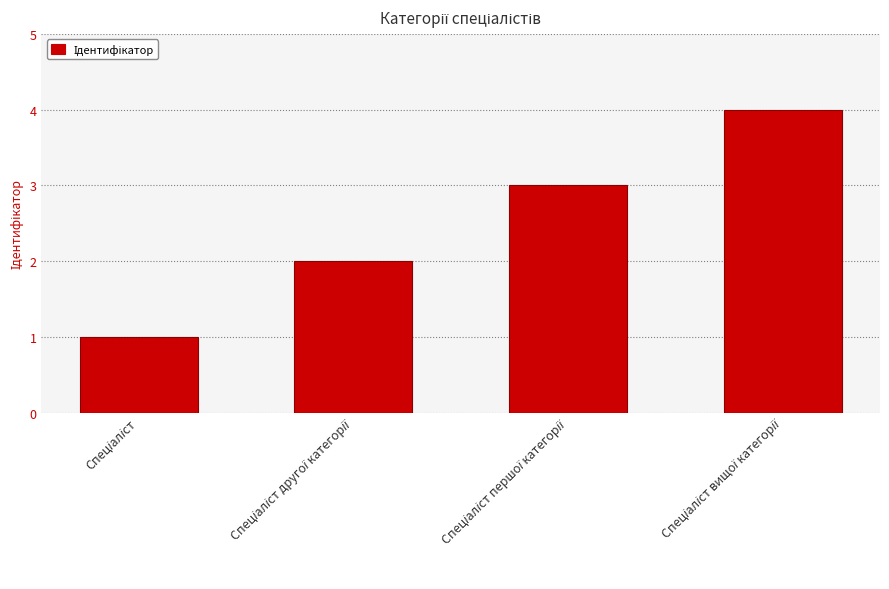

What is the greatest value displayed?

4